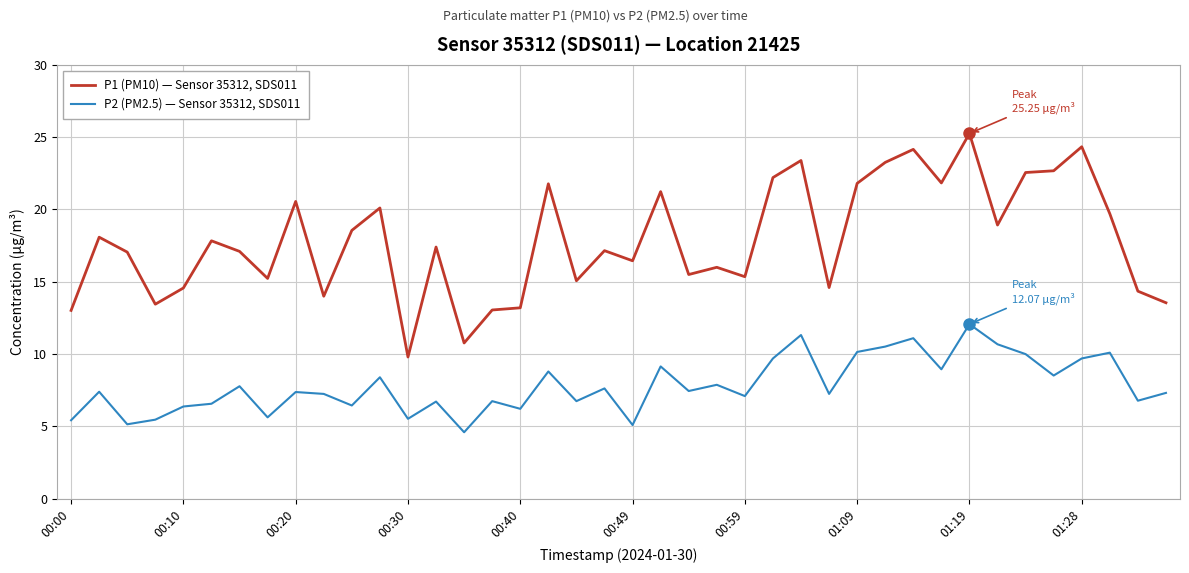

What is the difference between the maximum and minimum values in the P2 (PM2.5) — Sensor 35312, SDS011 series?

7.5